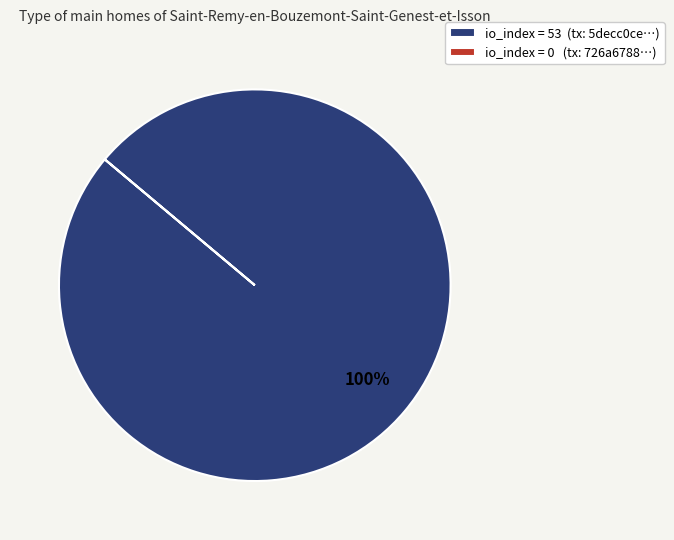

Is it true that io_index = 53 (tx: 5decc0ce…) is 100% of the pie?

True